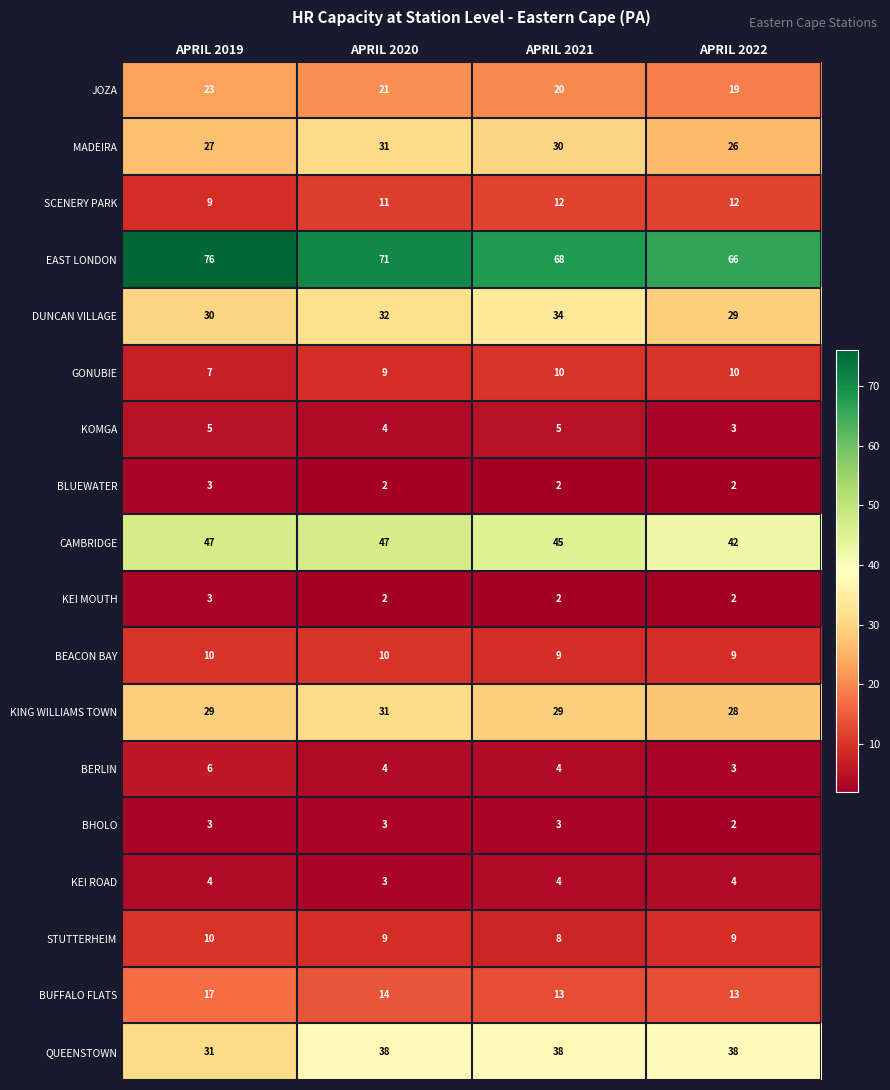

Which series has the largest range (max minus min)?

EAST LONDON